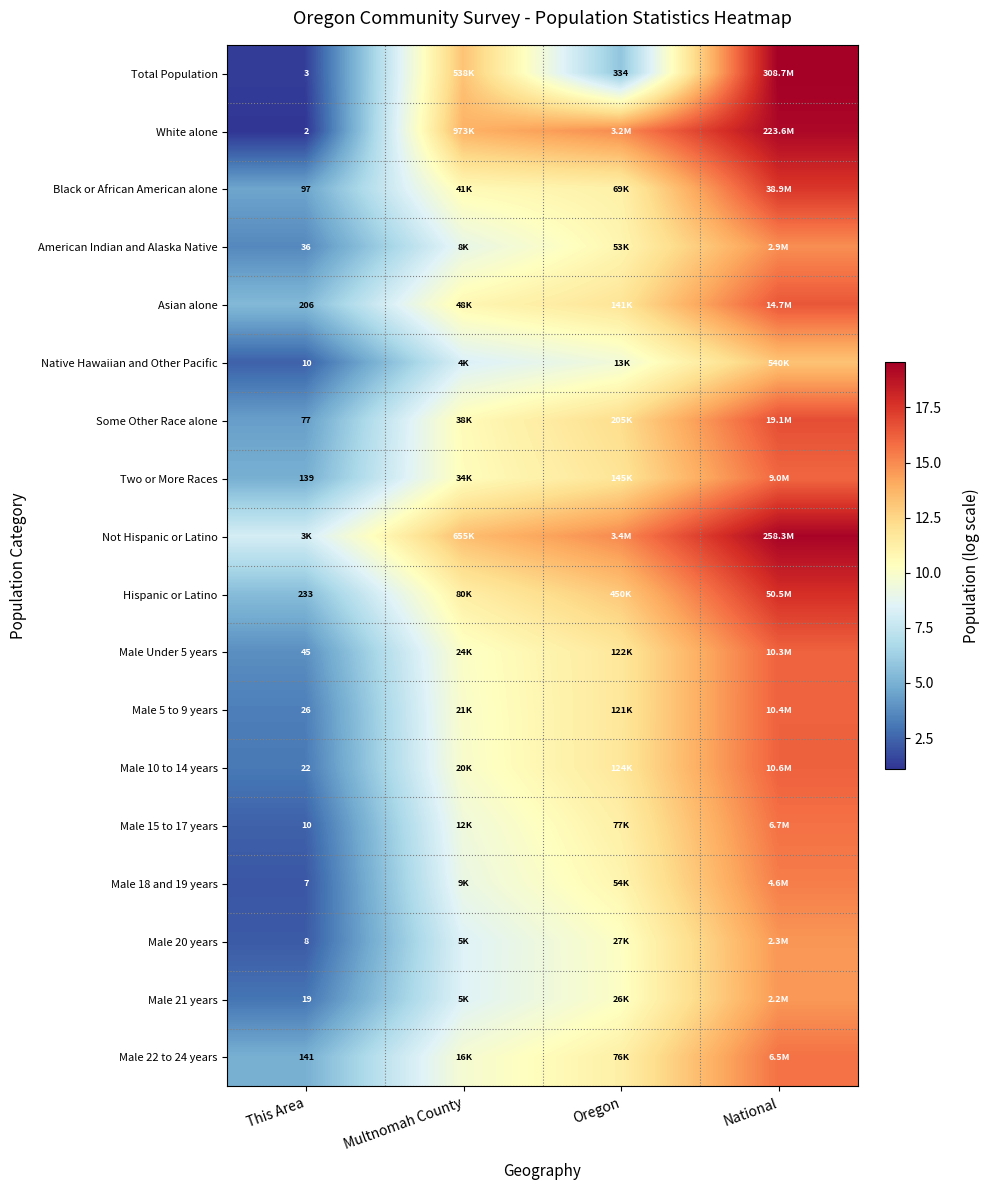

Which has a higher value, National or This Area?

National